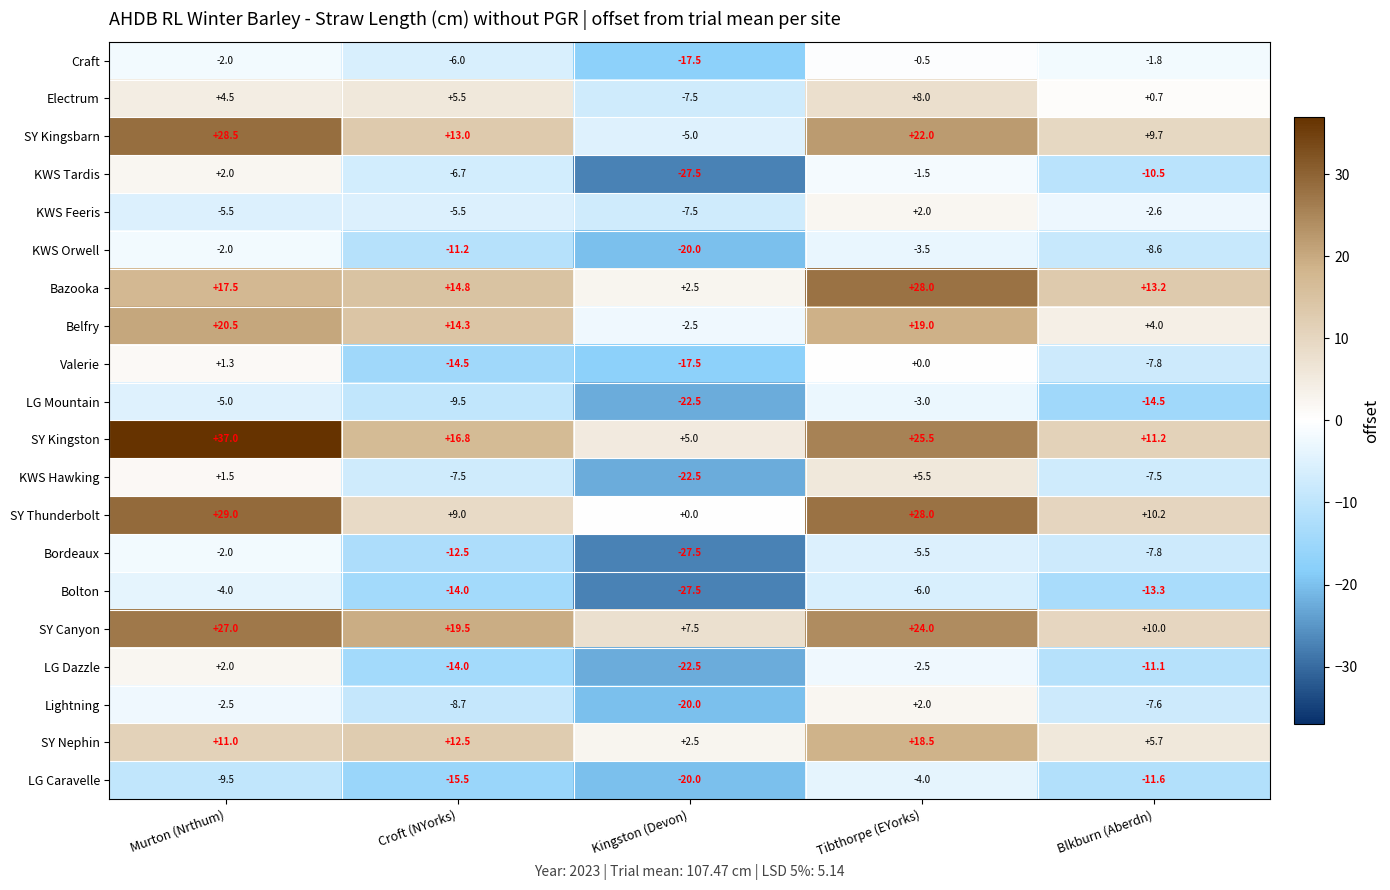

What is the smallest value displayed?

-27.5